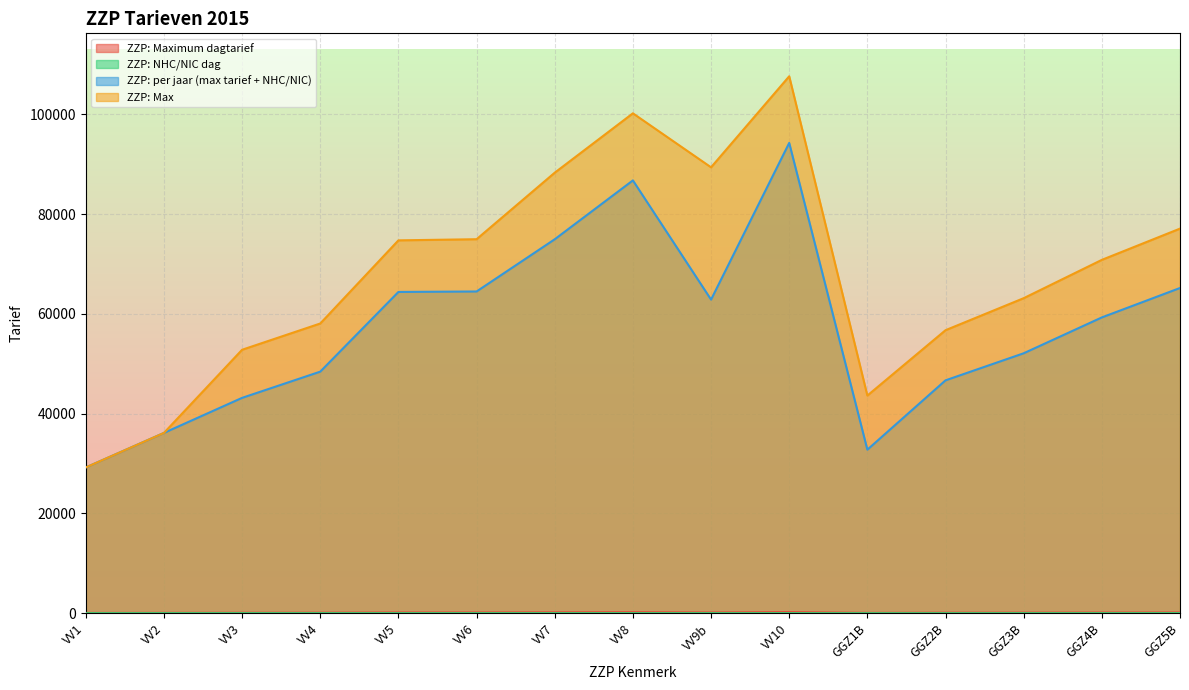

Which category has the lowest value in the ZZP: NHC/NIC dag series?

GGZ1B